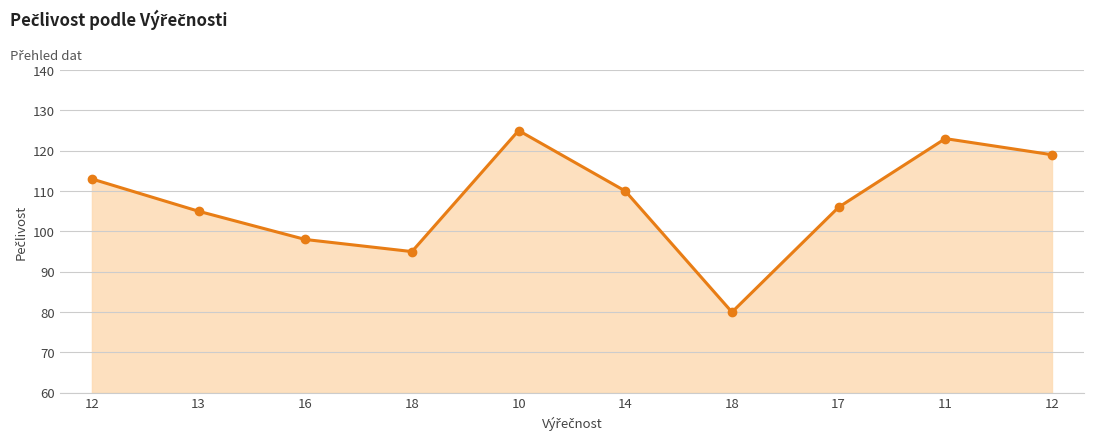

Rank the categories by value from lowest to highest.

18, 18, 16, 13, 17, 14, 12, 12, 11, 10